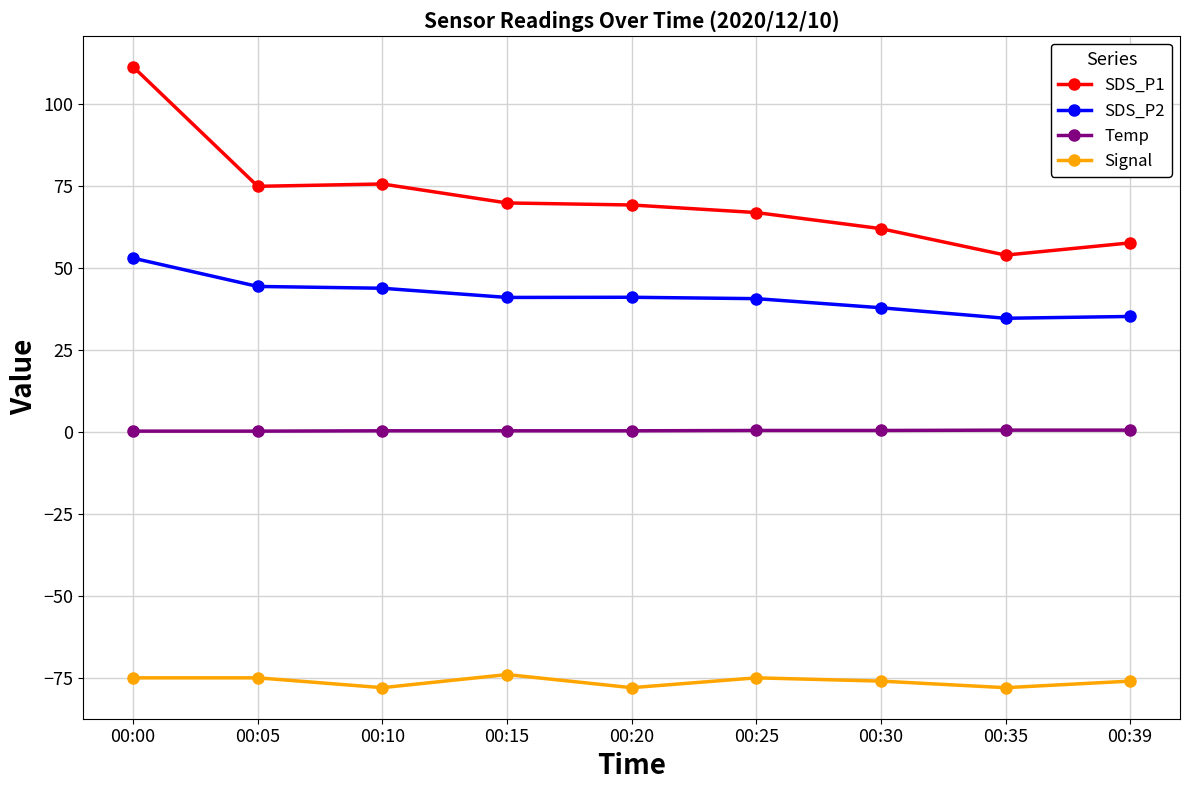

Which series has the largest total across all categories?

SDS_P1